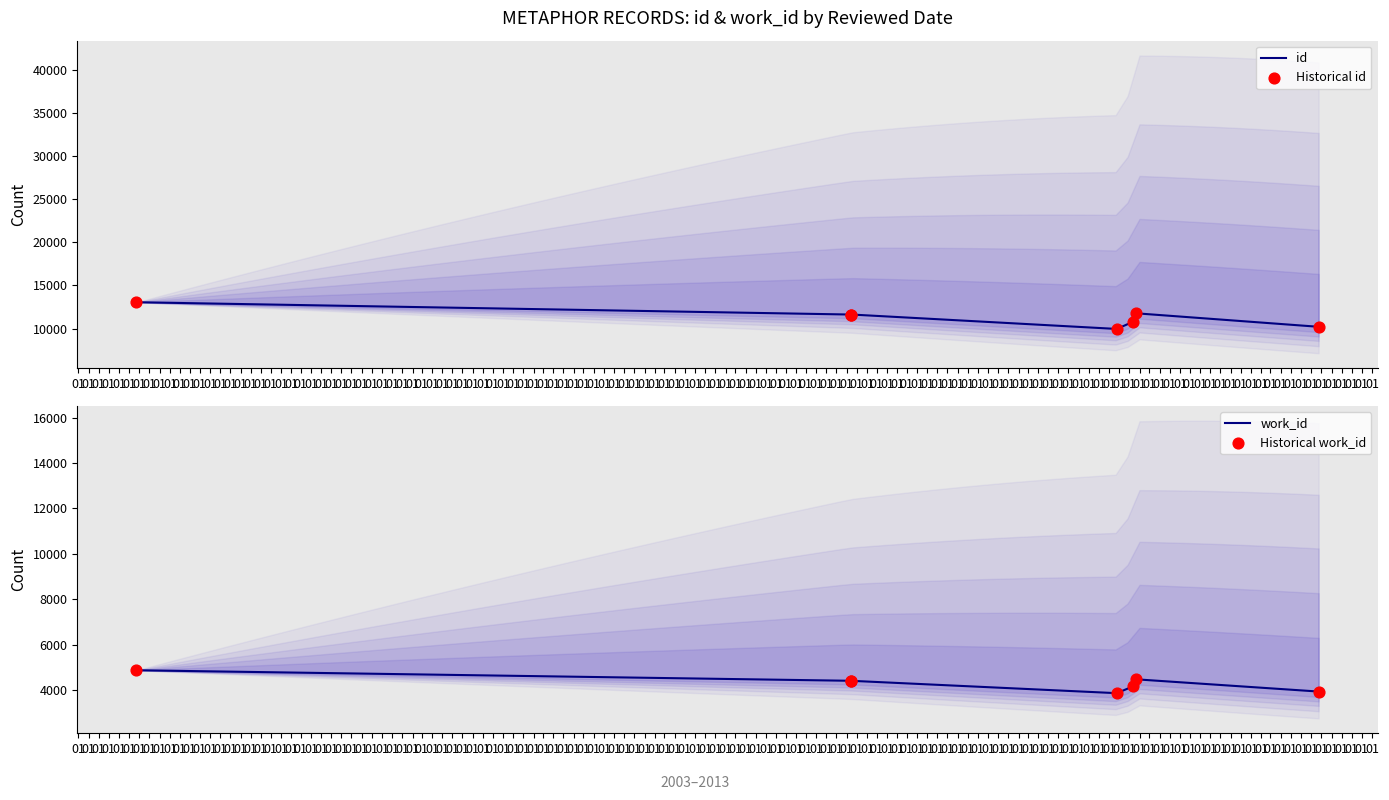

At how many categories does at least one series exceed 9079?

7